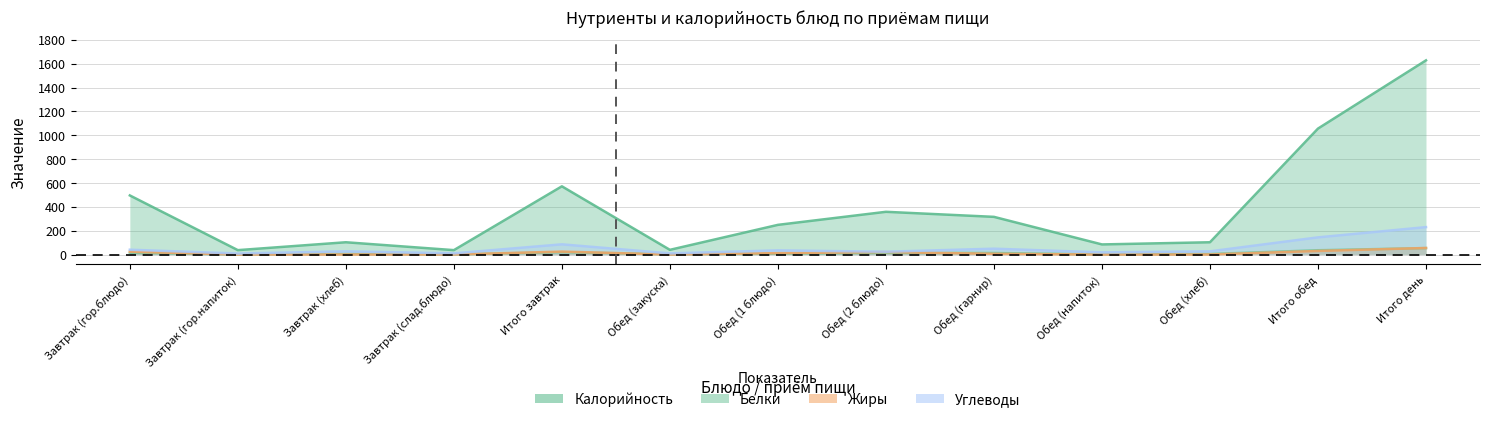

In Белки, how many points are higher than both neighbors (excluding endpoints)?

3